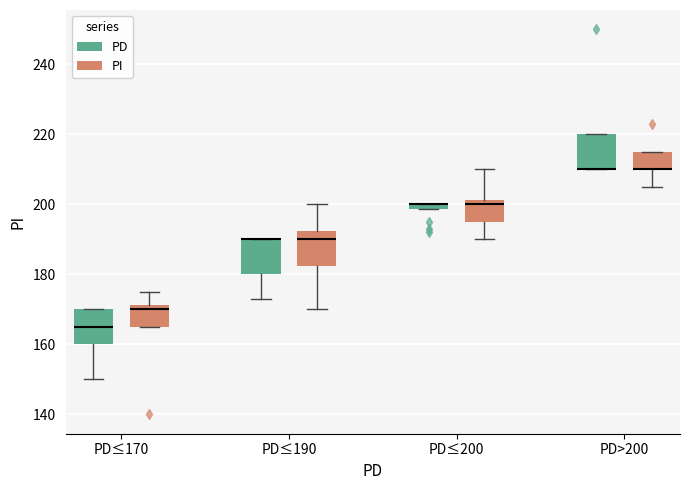

Where does the lower whisker of the box for PD≤170 (PD) end on the y-axis? The values are not printed on the chart, so give them approximately, as read against the axis.

150